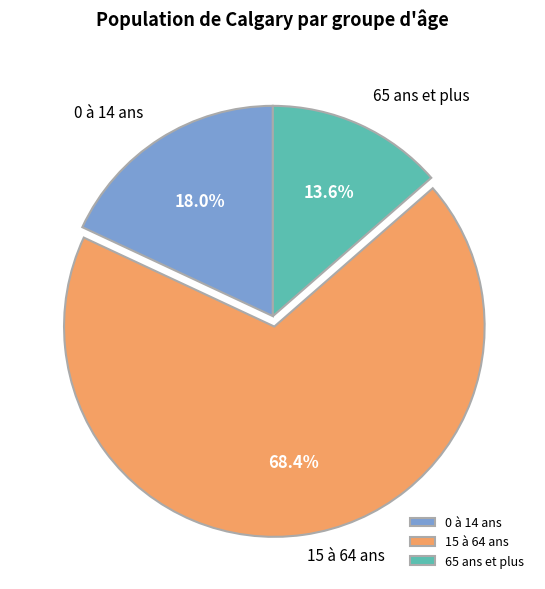

Combined, do 0 à 14 ans and 65 ans et plus account for over 50%?

No